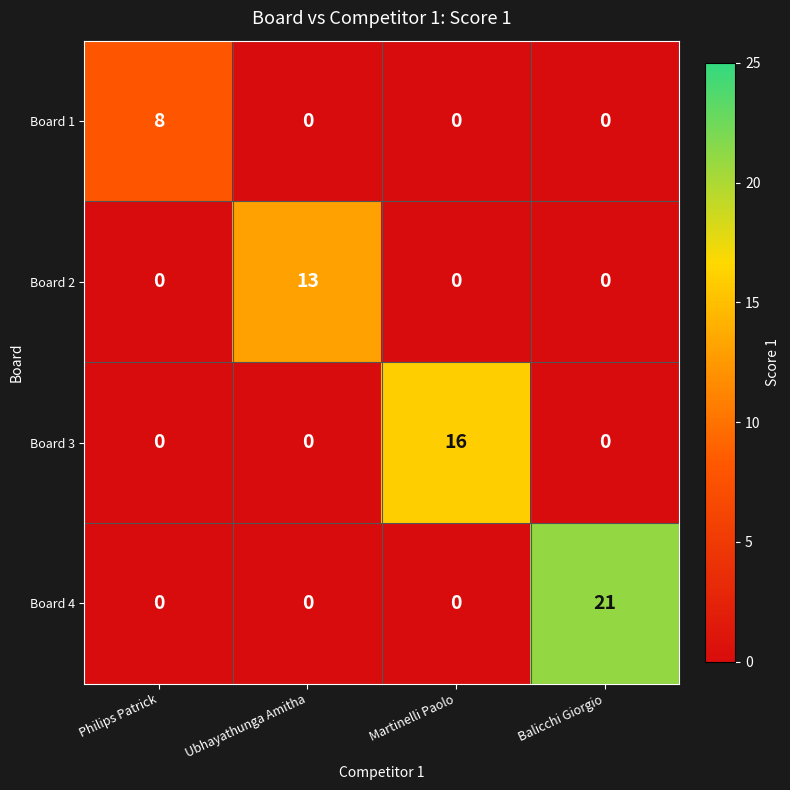

What is the spread (max minus min) of values at Balicchi Giorgio?

21